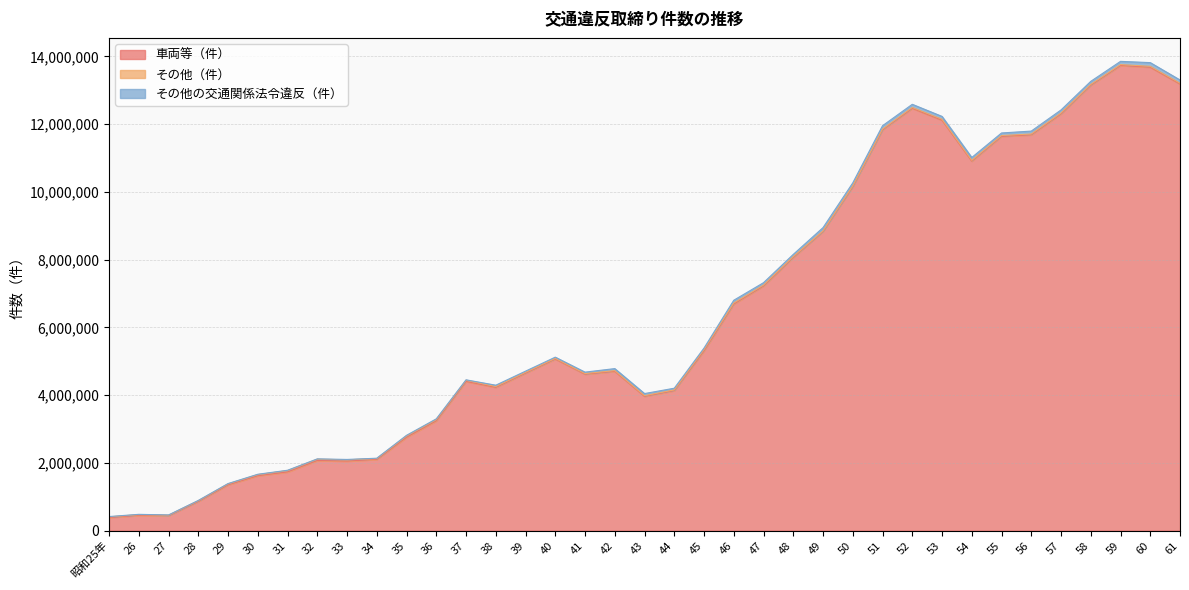

Does the chart display data point markers on the line(s)?

No